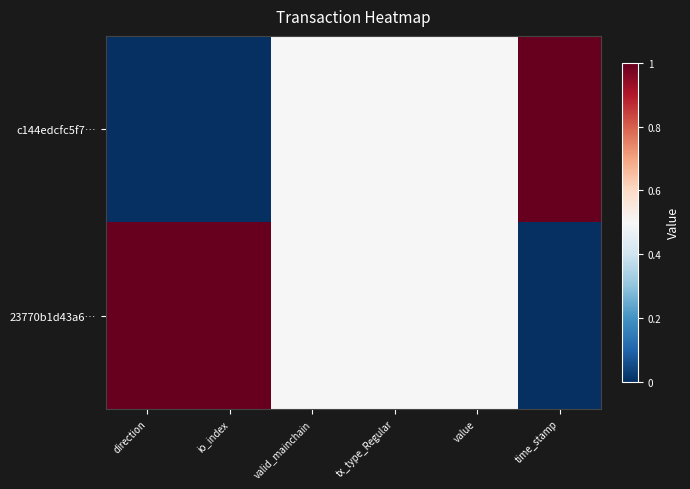

At io_index, list the series in order from smallest to largest.

c144edcfc5f7…, 23770b1d43a6…